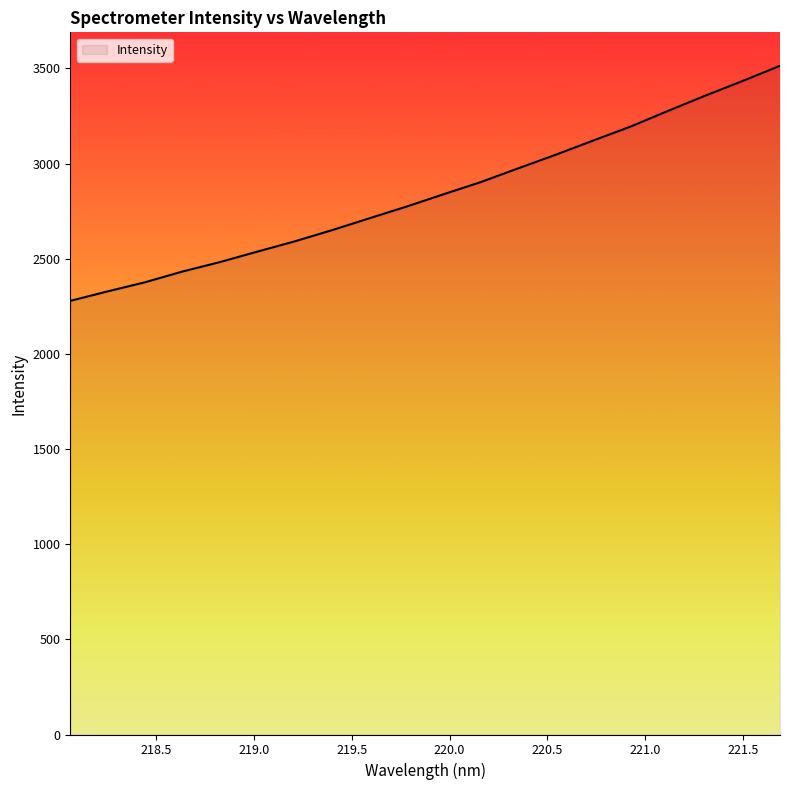

What is the maximum value shown in the chart?

3513.7